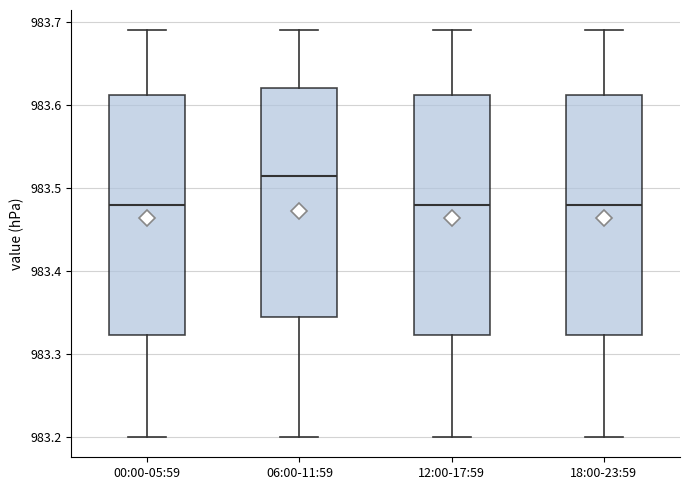

Reading left to right, read every box against the y-axis: the position of its median line, the range the box covers, and the ends of its whiskers. The values are not printed on the chart, so give them approximately, as read against the axis.

00:00-05:59: median 983.48, box 983.32 to 983.61, whiskers 983.20 to 983.69
06:00-11:59: median 983.52, box 983.35 to 983.62, whiskers 983.20 to 983.69
12:00-17:59: median 983.48, box 983.32 to 983.61, whiskers 983.20 to 983.69
18:00-23:59: median 983.48, box 983.32 to 983.61, whiskers 983.20 to 983.69